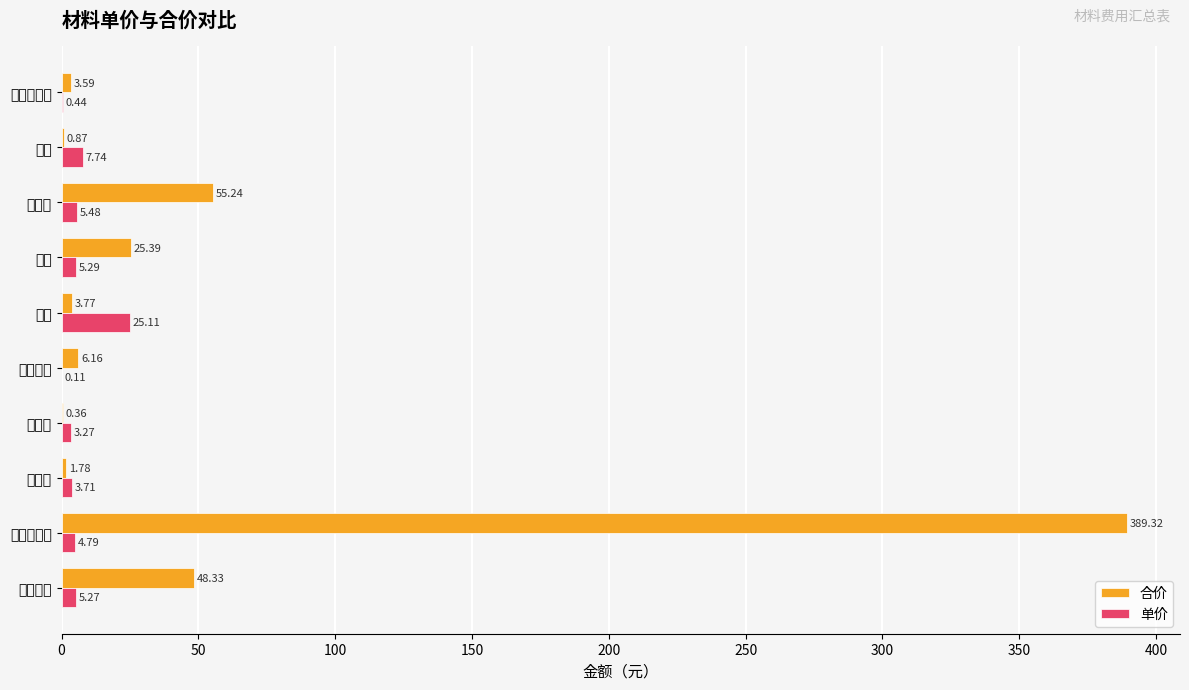

Reading left to right, extract all data points from this chart.

合价: 48.3	389.3	1.8	0.4	6.2	3.8	25.4	55.2	0.9	3.6
单价: 5.3	4.8	3.7	3.3	0.1	25.1	5.3	5.5	7.7	0.4